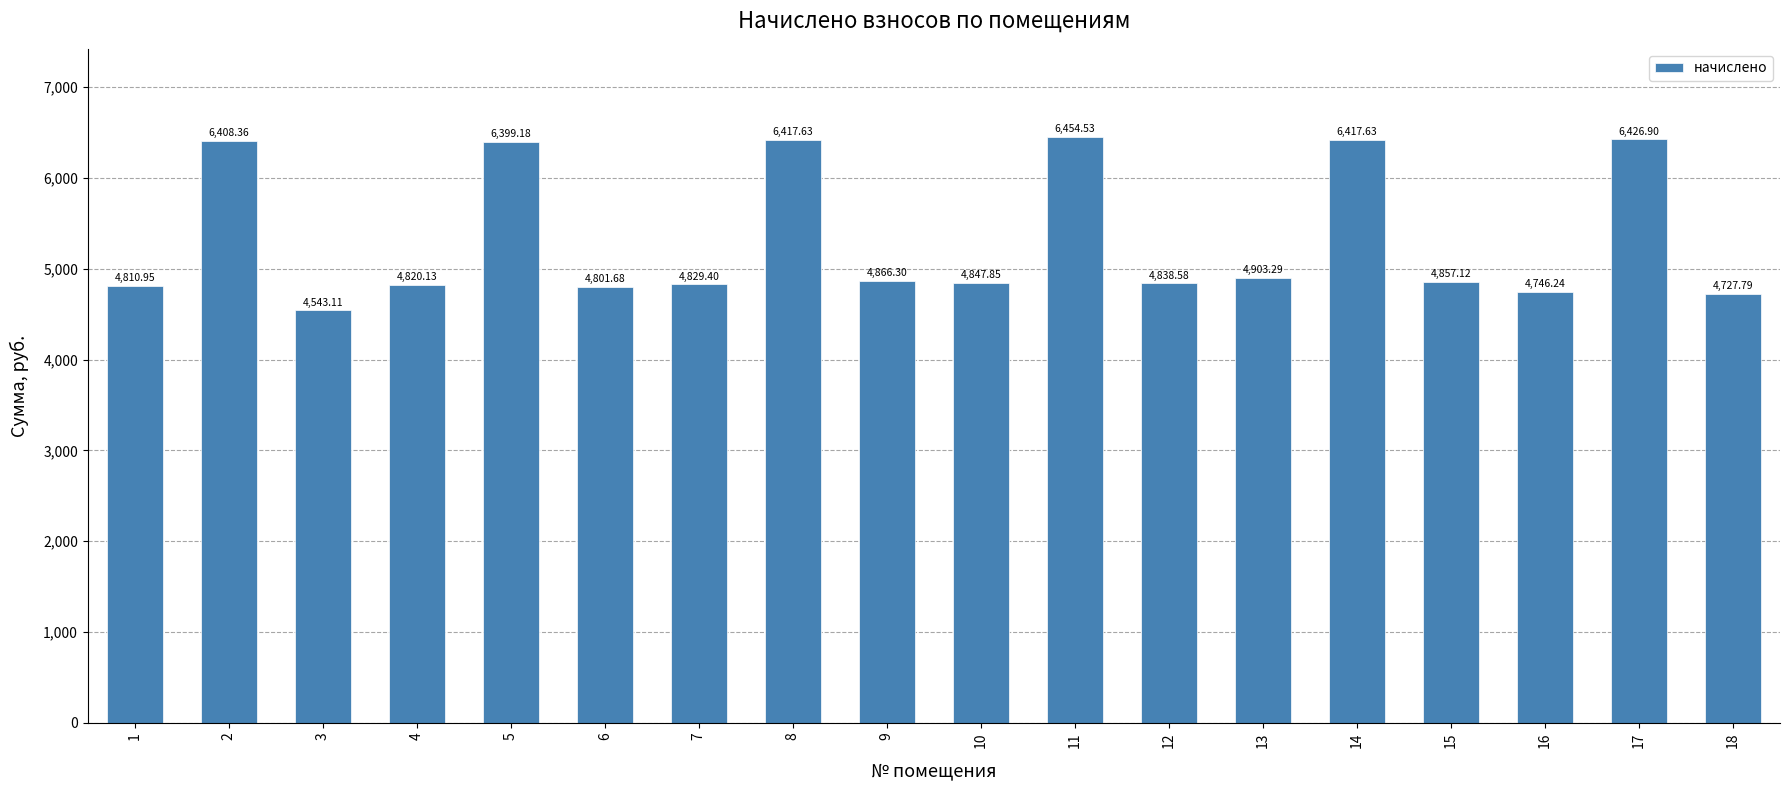

The chart shows a value of 4866.3 at 9. True or false?

True